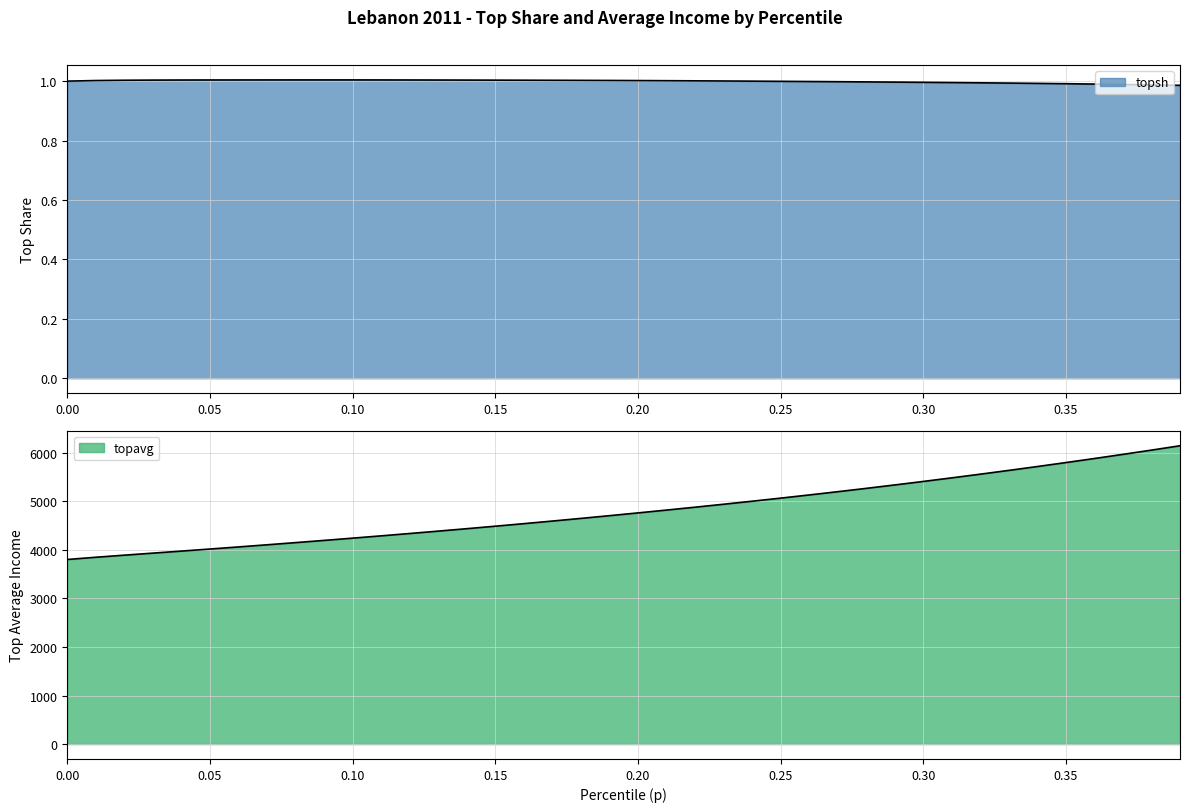

What is the sum of the topavg values at 0.04 and 0.32?

9533.1